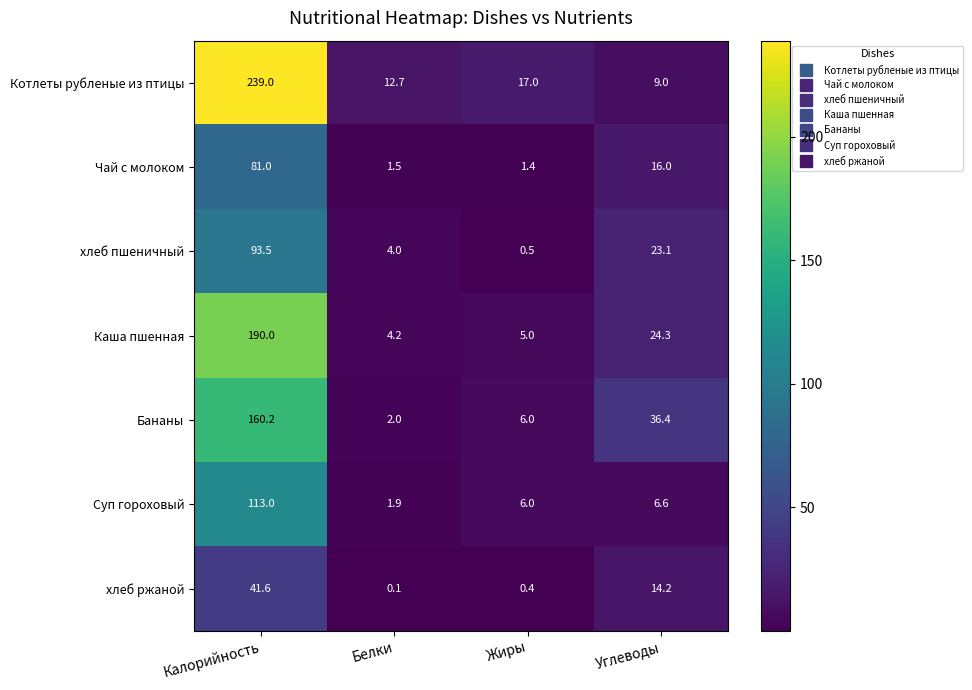

Which series changed the most between Жиры and Углеводы?

Бананы